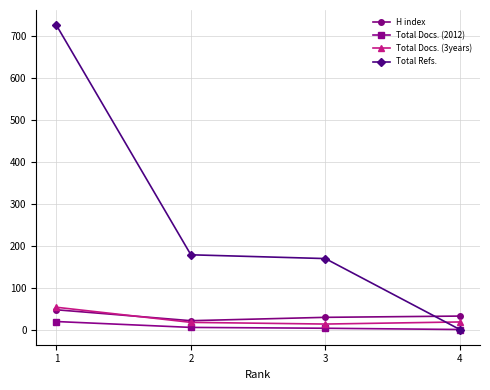

At how many categories does at least one series exceed 115?

3